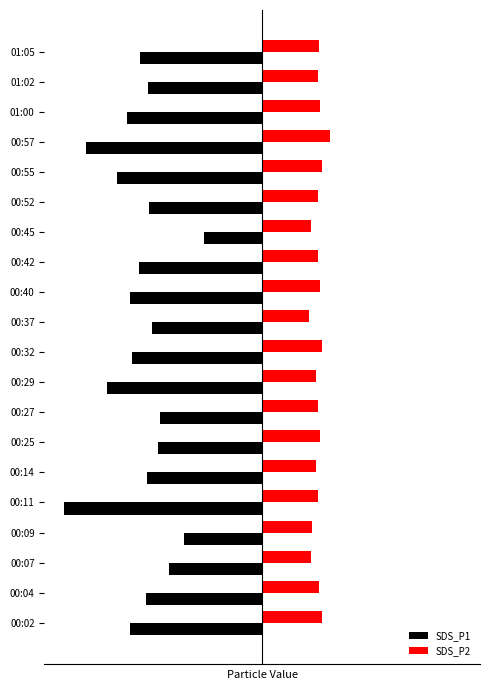

Reading left to right, transcribe all the data shown in this chart.

SDS_P1: -6.6	-5.8	-4.7	-3.9	-9.9	-5.8	-5.2	-5.1	-7.8	-6.5	-5.5	-6.6	-6.2	-2.9	-5.7	-7.3	-8.8	-6.8	-5.7	-6.1
SDS_P2: 3.0	2.8	2.4	2.5	2.8	2.7	2.9	2.8	2.7	3.0	2.3	2.9	2.8	2.4	2.8	3.0	3.4	2.9	2.8	2.8